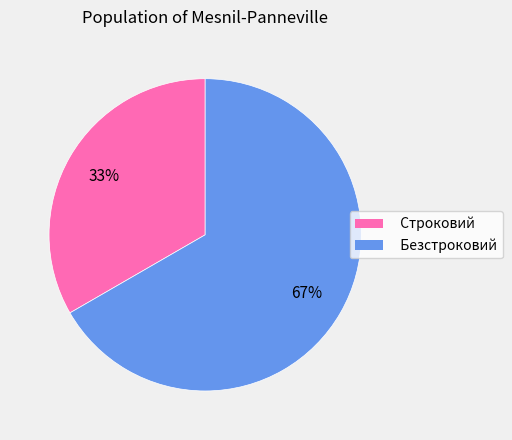

Which has a higher value, Безстроковий or Строковий?

Безстроковий